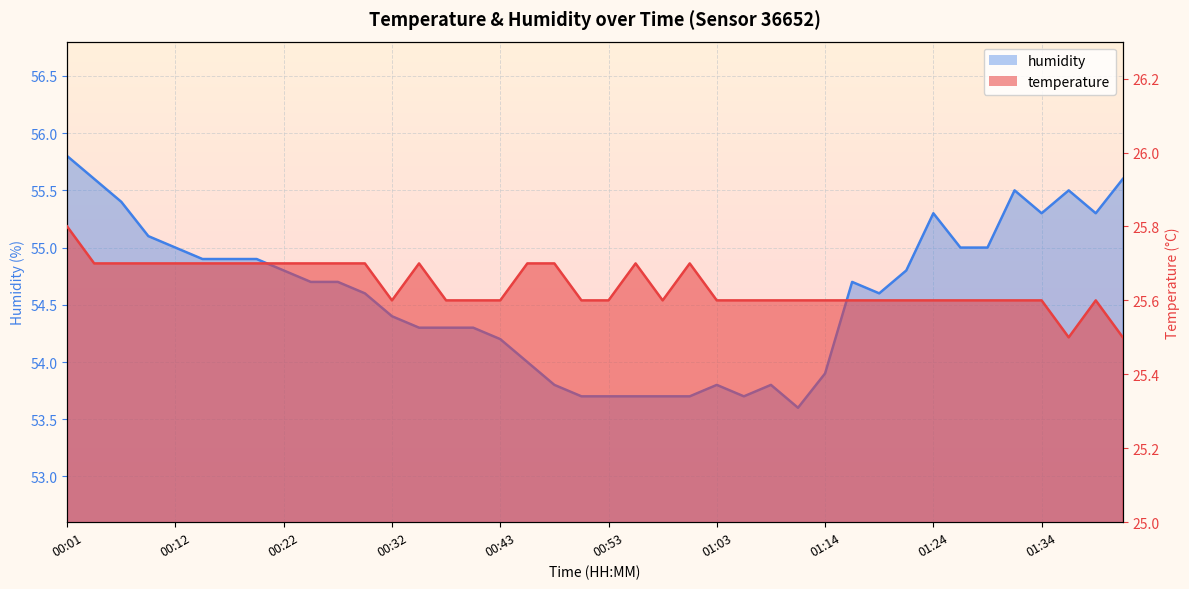

True or false: temperature and humidity cross at least once.

False